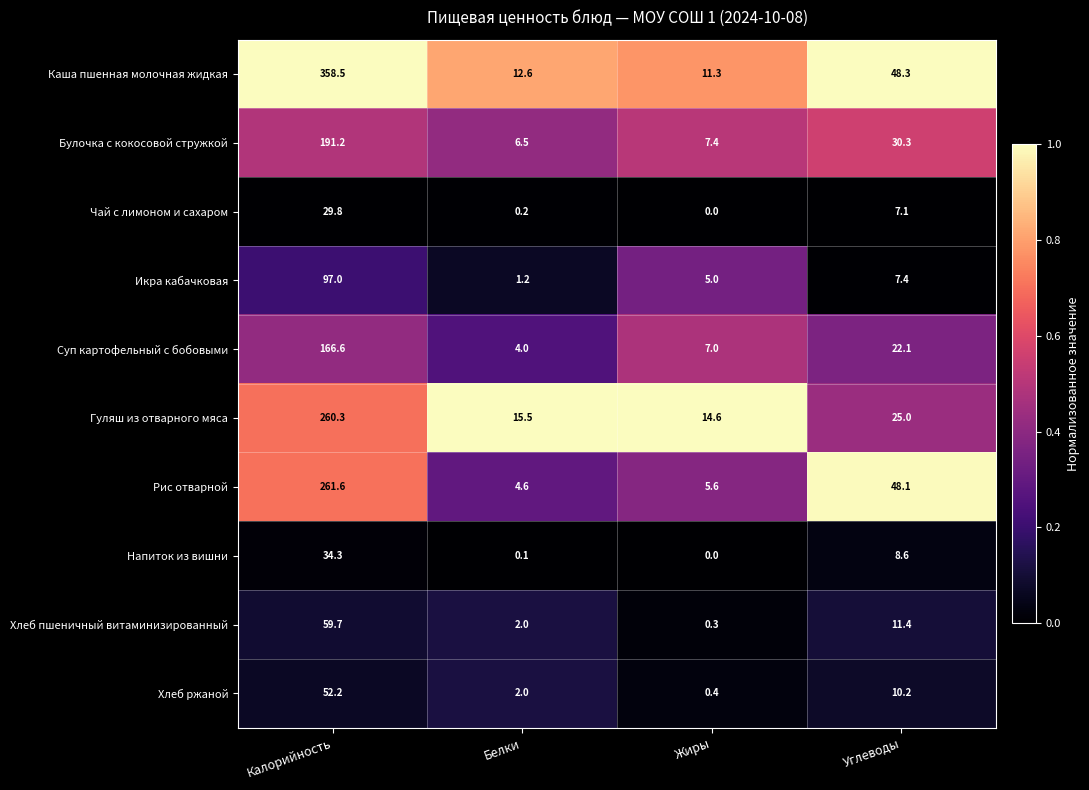

The Гуляш из отварного мяса series shows 260.3 at Калорийность. True or false?

True